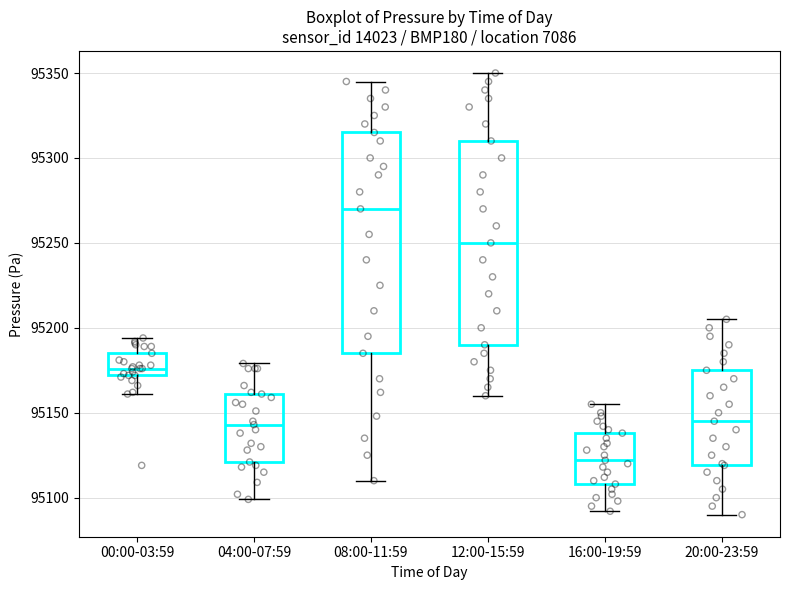

Reading left to right, read every box against the y-axis: the position of its median line, the range the box covers, and the ends of its whiskers. The values are not printed on the chart, so give them approximately, as read against the axis.

00:00-03:59: median 95175, box 95170 to 95185, whiskers 95160 to 95195
04:00-07:59: median 95145, box 95120 to 95160, whiskers 95100 to 95180
08:00-11:59: median 95270, box 95185 to 95315, whiskers 95110 to 95345
12:00-15:59: median 95250, box 95190 to 95310, whiskers 95160 to 95350
16:00-19:59: median 95120, box 95110 to 95140, whiskers 95090 to 95155
20:00-23:59: median 95145, box 95120 to 95175, whiskers 95090 to 95205